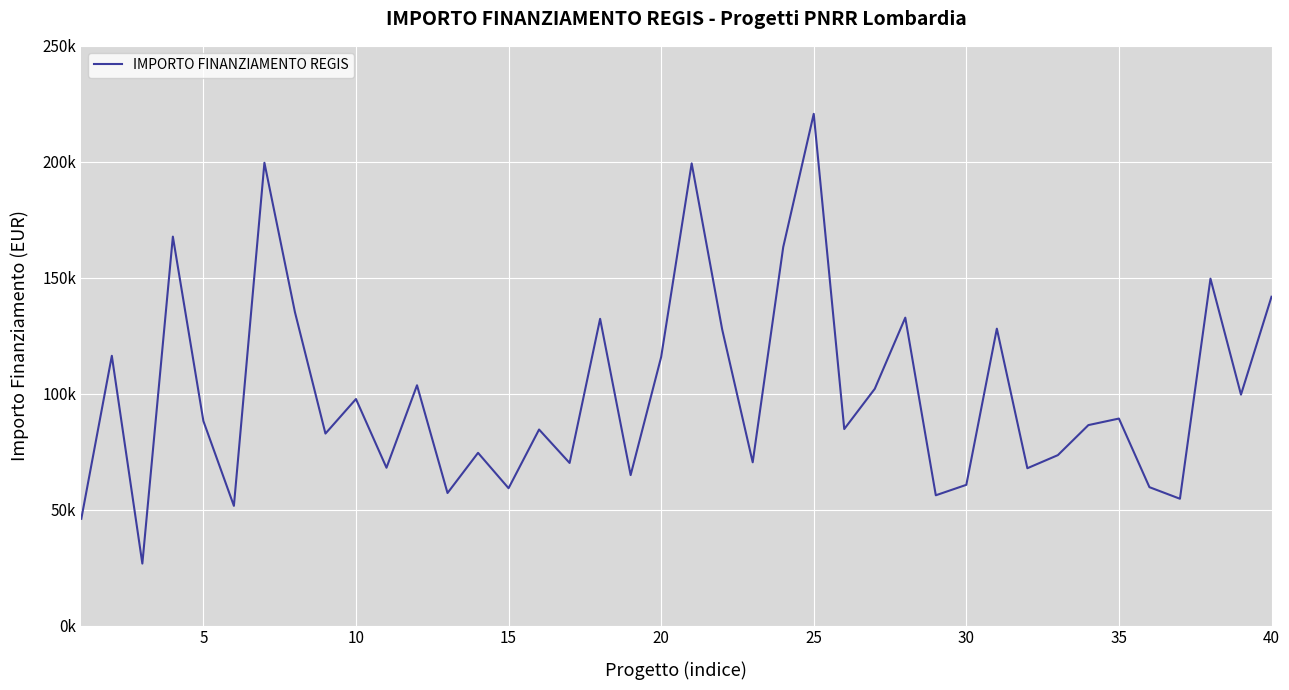

Does the chart have visible grid lines?

Yes